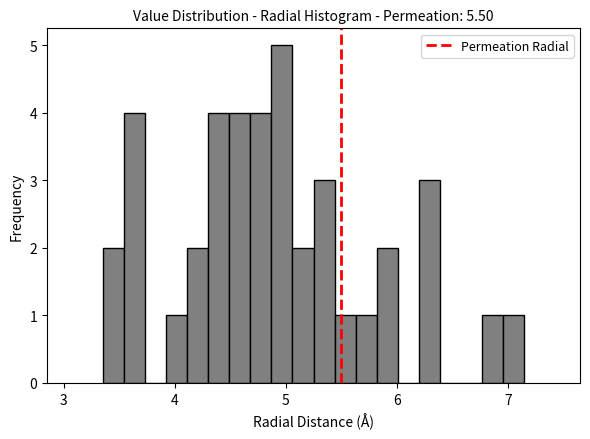

Around what value on the x-axis is the tallest bar? Give the approximate position of its centre, as read against the axis.

5.0